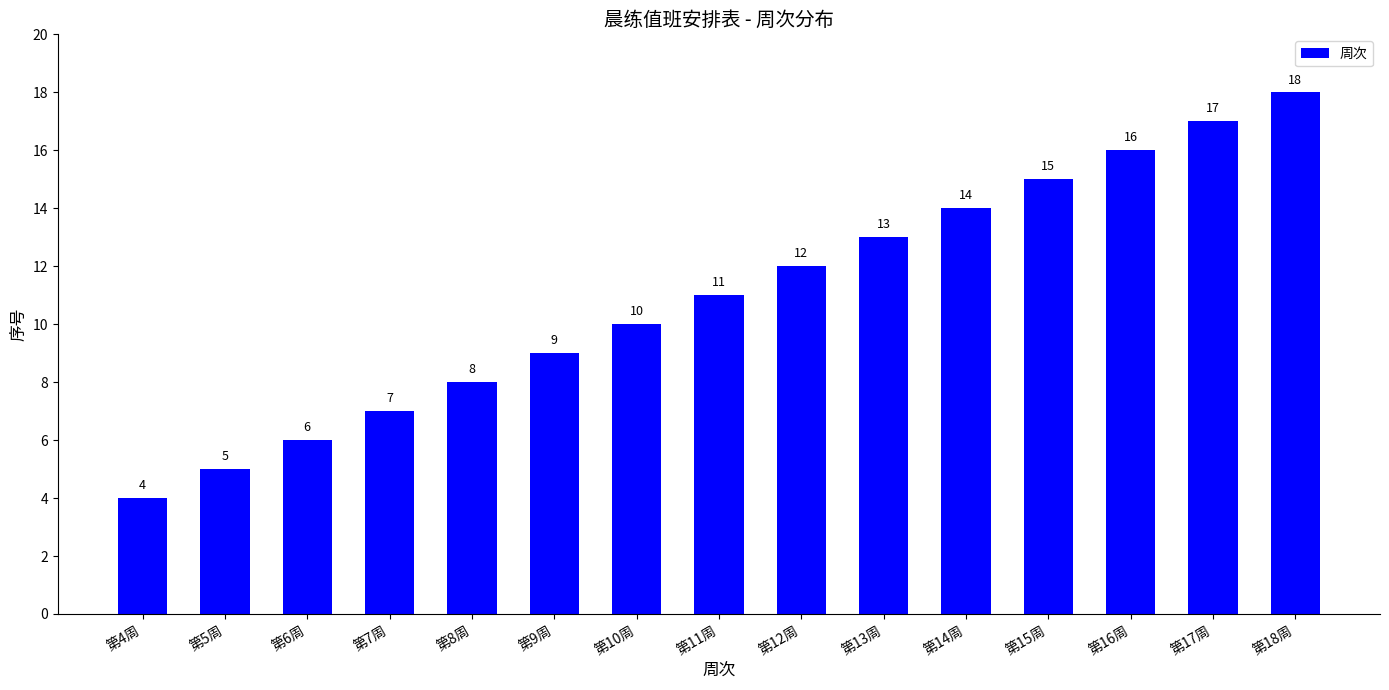

Where is the data nearest to the value 11?

第11周